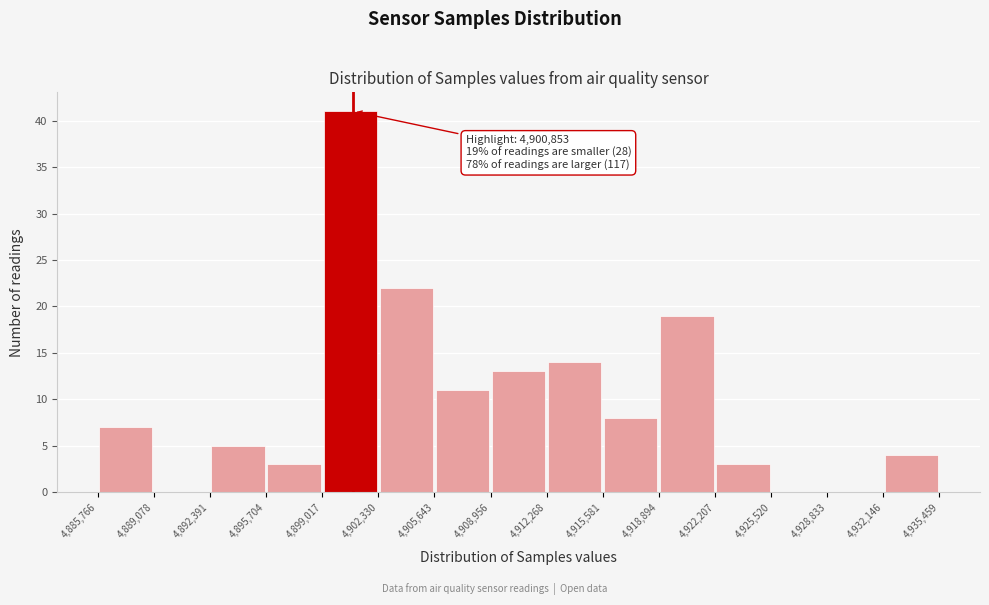

Which range on the x-axis has the tallest bar?

4,899,017 to 4,902,330